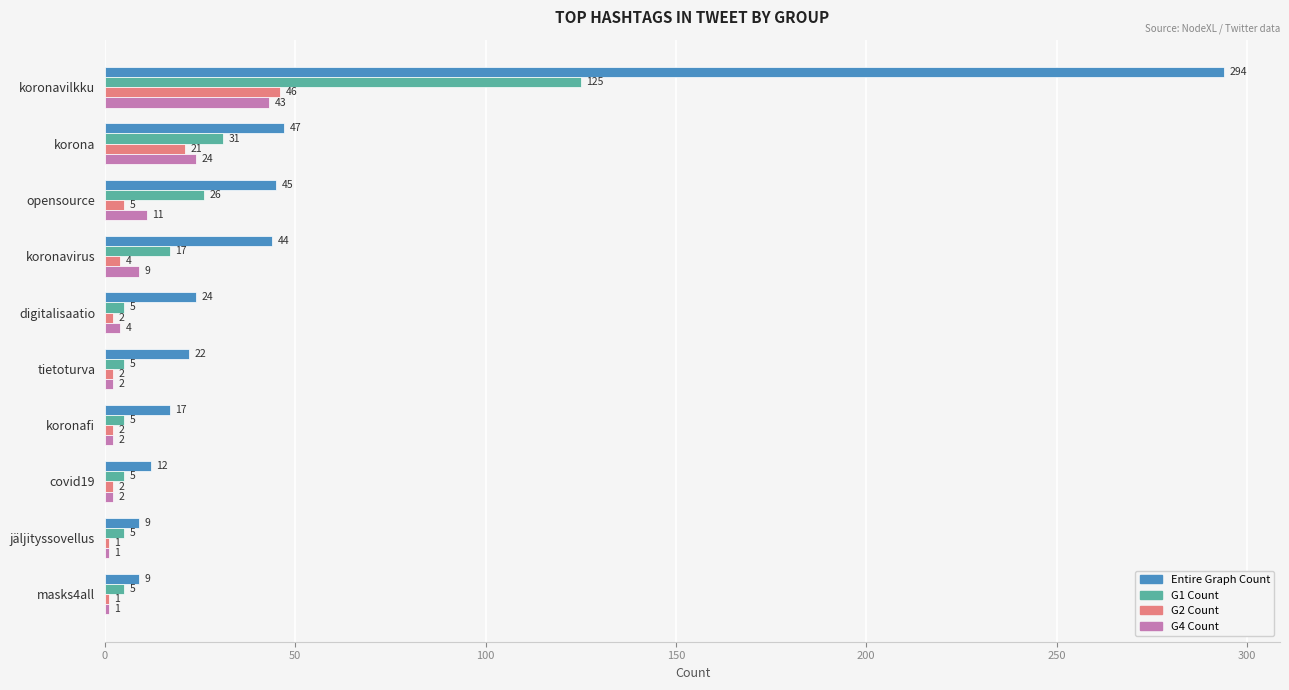

Which category has the highest value in the G2 Count series?

koronavilkku